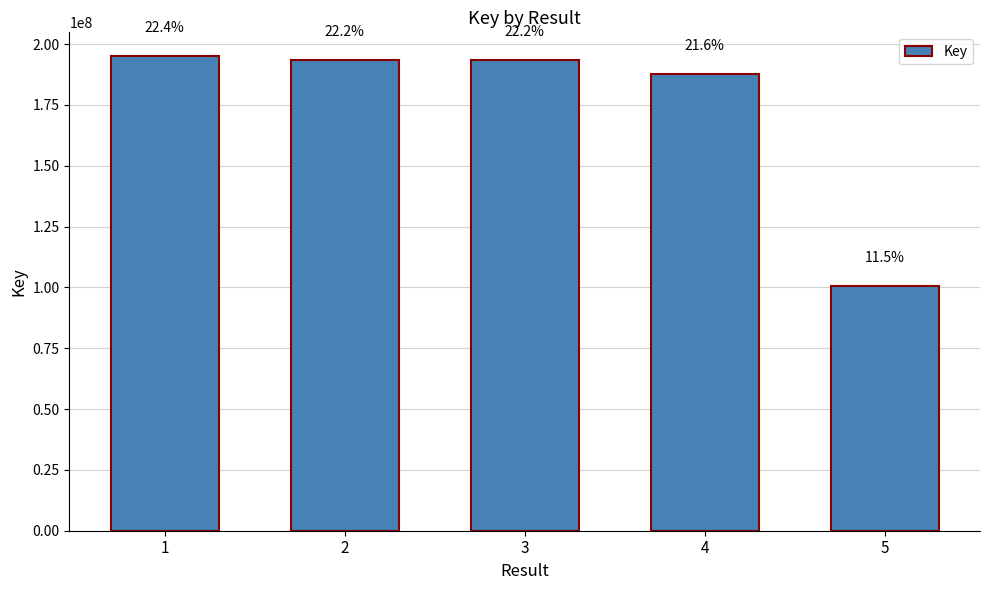

The chart shows a value of 268062326 at 1. True or false?

False